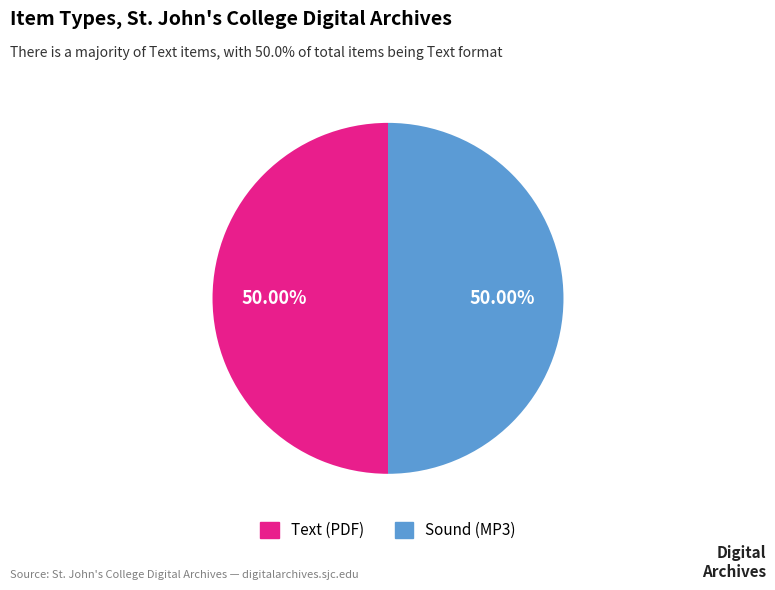

Approximately how many times larger is the value at Text (PDF) compared to Sound (MP3)?

1.0